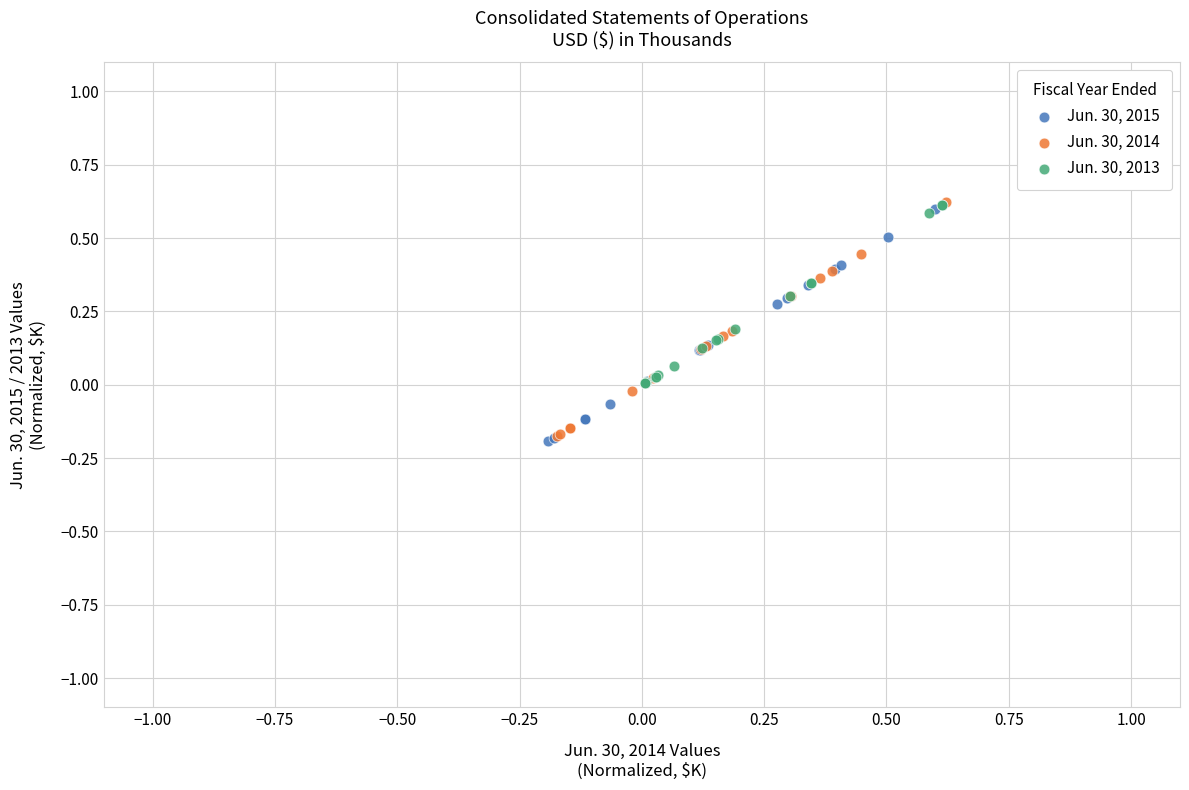

Which series has the widest spread of Y values?

Jun. 30, 2014